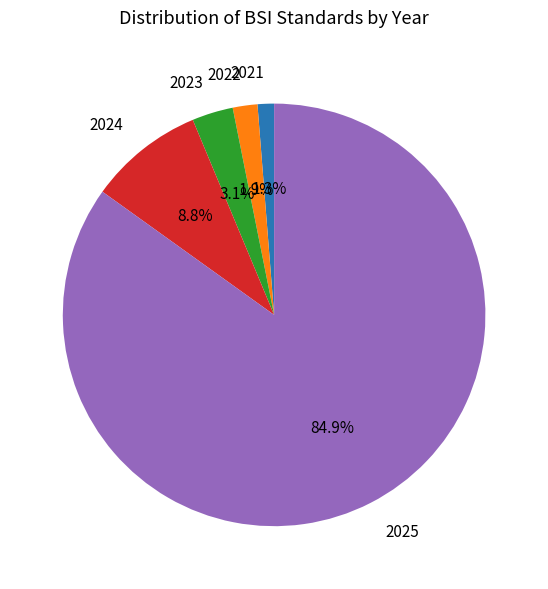

Is there a majority slice in this chart?

Yes